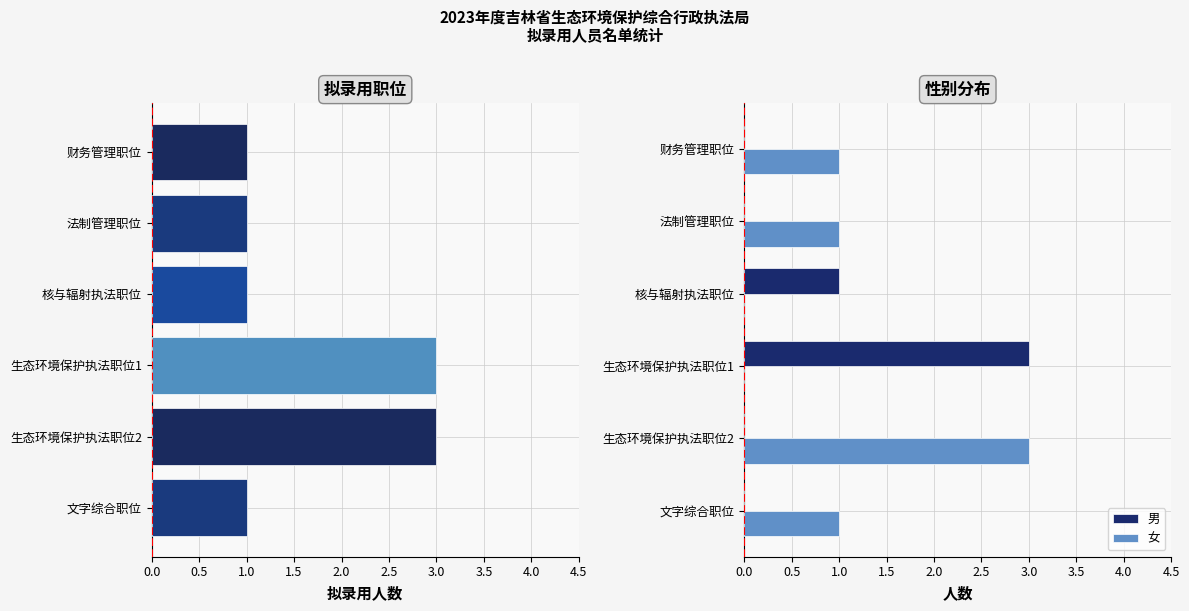

Which series has the largest range (max minus min)?

男